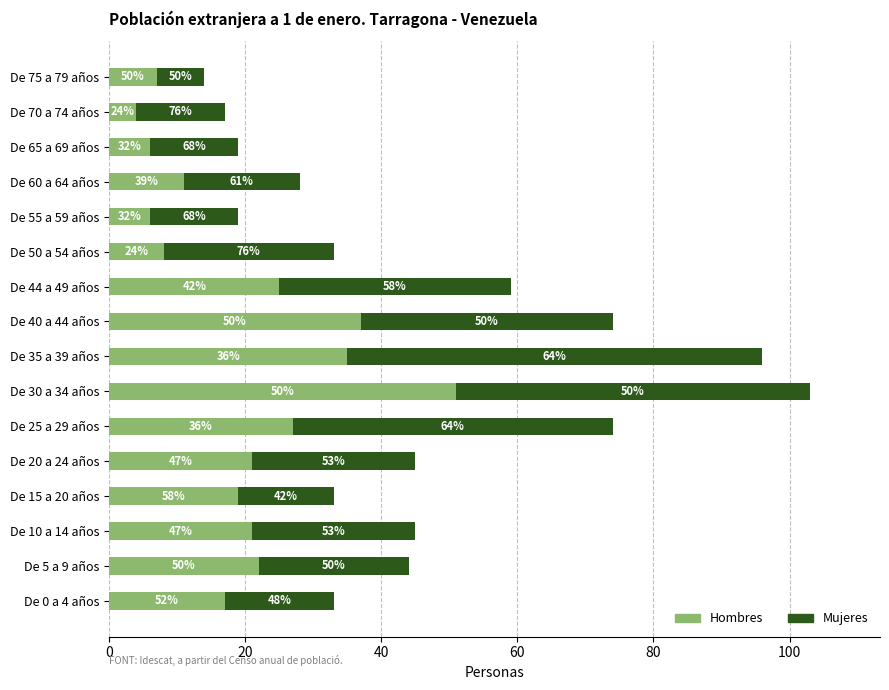

What are all the series names shown in the legend?

Hombres, Mujeres